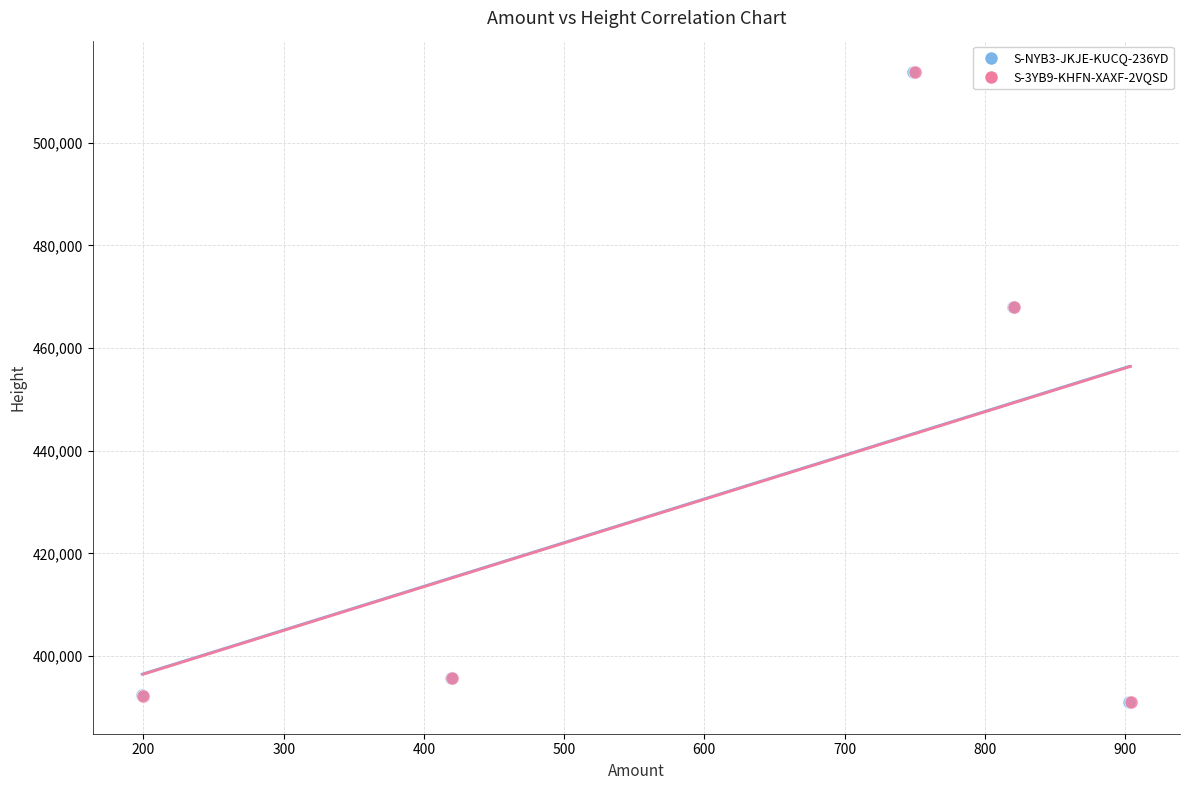

Which series has the widest spread of Y values?

S-NYB3-JKJE-KUCQ-236YD